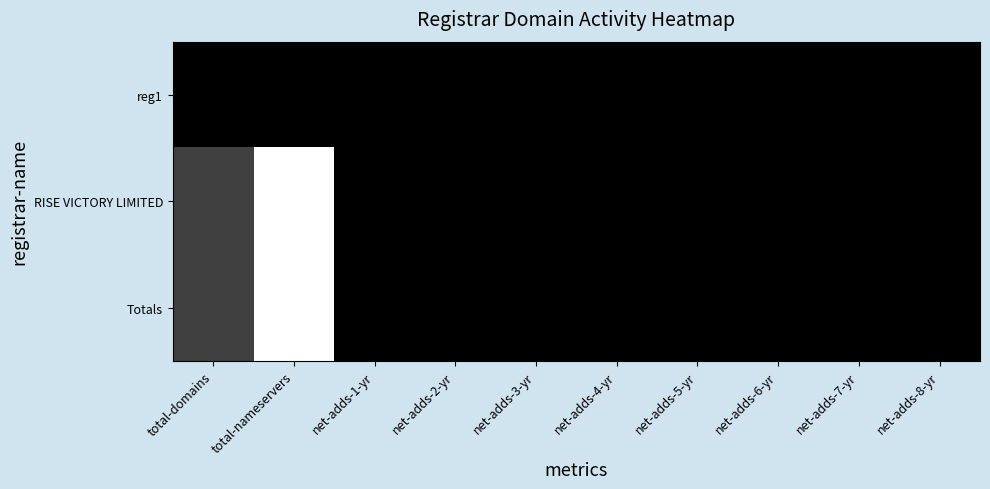

Which has a higher value, net-adds-6-yr or total-domains?

net-adds-6-yr